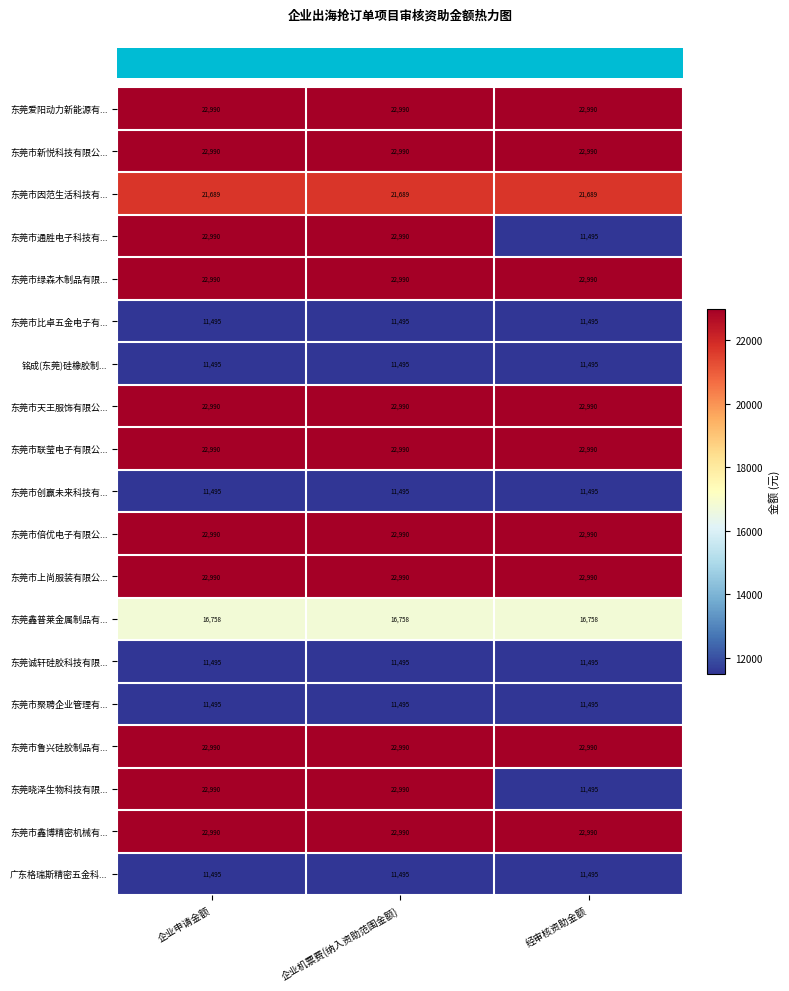

The value of 东莞市绿森木制品有限... at 企业申请金额 is 22990. True or false?

True